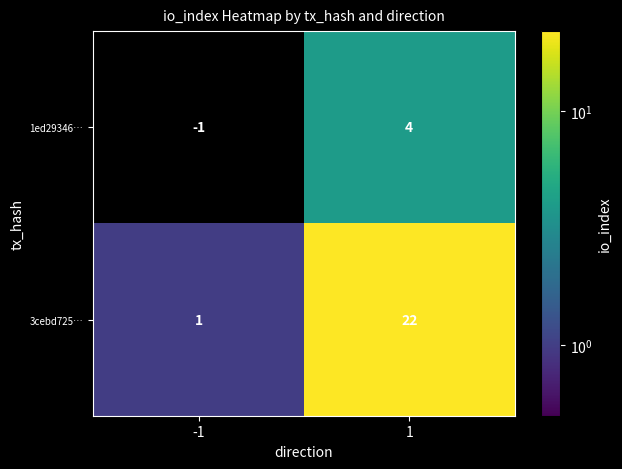

What is the total value across all series at 1?

26